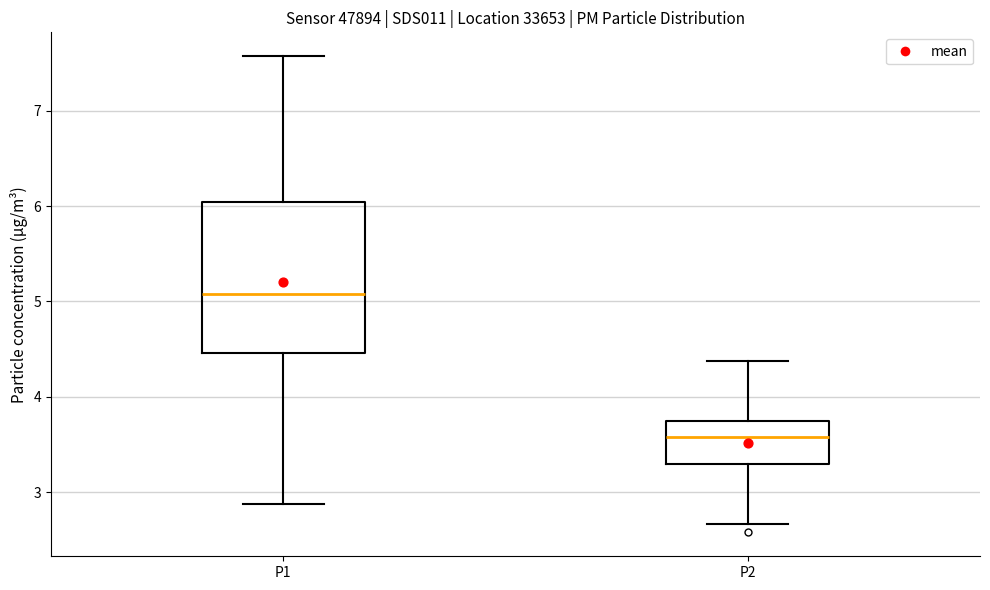

Which box's median line is the lowest?

P2